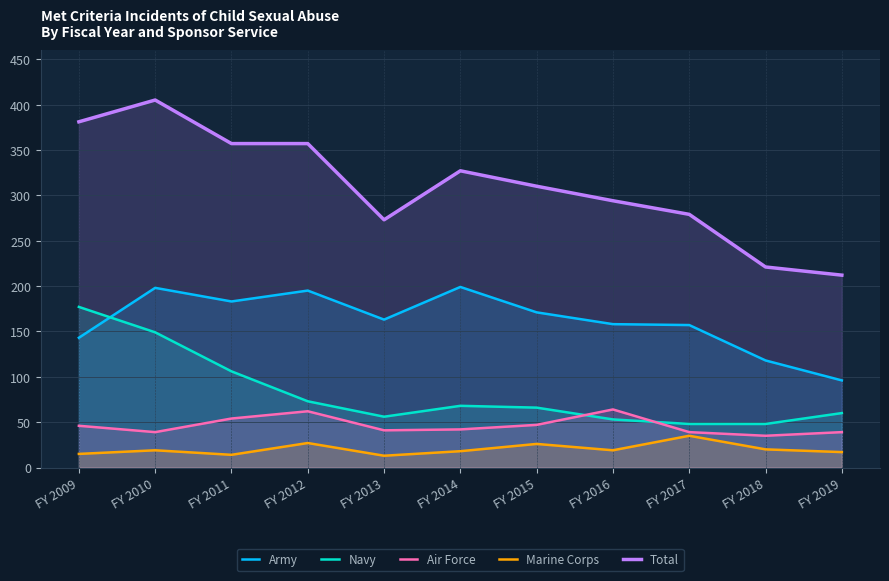

Reading left to right, list all the values displayed in this chart.

Army: FY 2009=143	FY 2010=198	FY 2011=183	FY 2012=195	FY 2013=163	FY 2014=199	FY 2015=171	FY 2016=158	FY 2017=157	FY 2018=118	FY 2019=96
Navy: FY 2009=177	FY 2010=149	FY 2011=106	FY 2012=73	FY 2013=56	FY 2014=68	FY 2015=66	FY 2016=53	FY 2017=48	FY 2018=48	FY 2019=60
Air Force: FY 2009=46	FY 2010=39	FY 2011=54	FY 2012=62	FY 2013=41	FY 2014=42	FY 2015=47	FY 2016=64	FY 2017=39	FY 2018=35	FY 2019=39
Marine Corps: FY 2009=15	FY 2010=19	FY 2011=14	FY 2012=27	FY 2013=13	FY 2014=18	FY 2015=26	FY 2016=19	FY 2017=35	FY 2018=20	FY 2019=17
Total: FY 2009=381	FY 2010=405	FY 2011=357	FY 2012=357	FY 2013=273	FY 2014=327	FY 2015=310	FY 2016=294	FY 2017=279	FY 2018=221	FY 2019=212